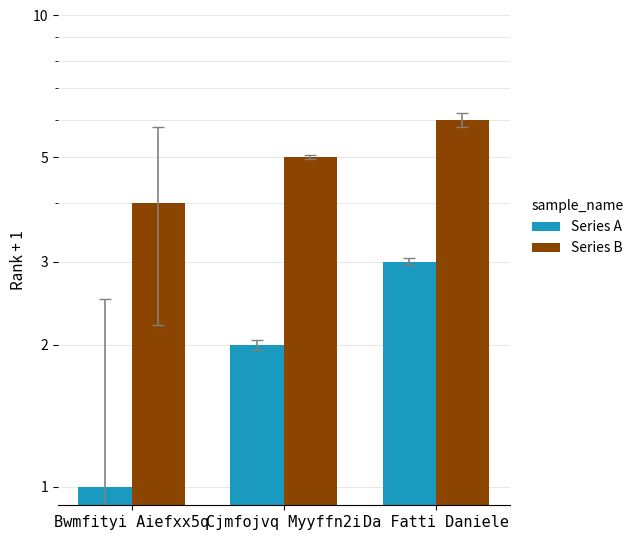

Is it true that Series B equals 7 at Bwmfityi Aiefxx5q?

False